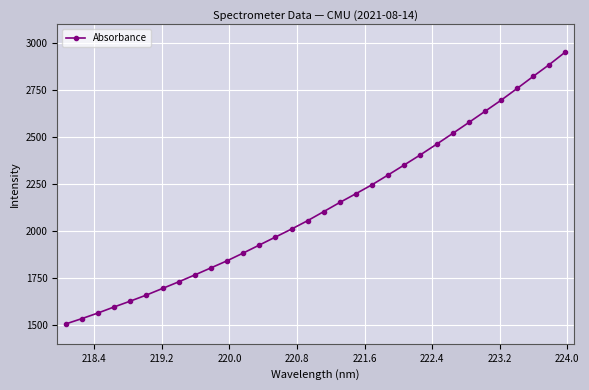

What is the difference between the second highest and second lowest values?

1352.0